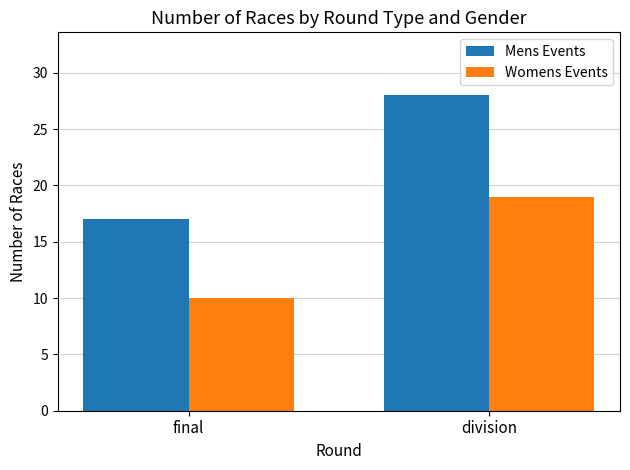

Is the value of Mens Events at final greater than the value of Womens Events at final?

Yes